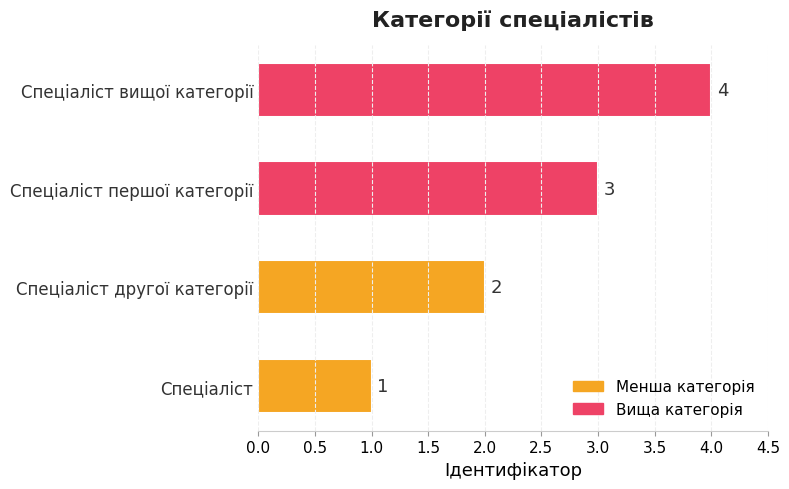

Are the bars grouped side by side (vs. stacked)?

No